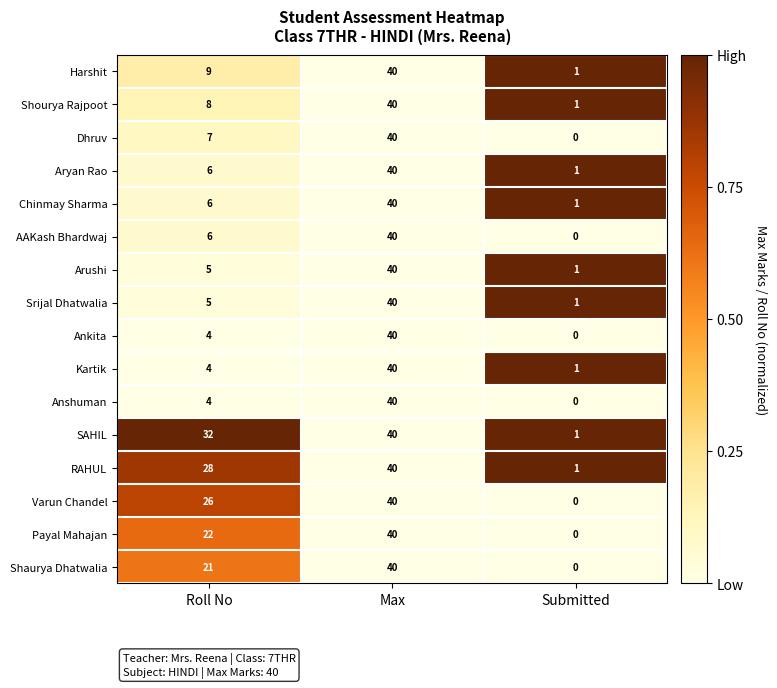

What is the difference between the highest and lowest values at Roll No?

28